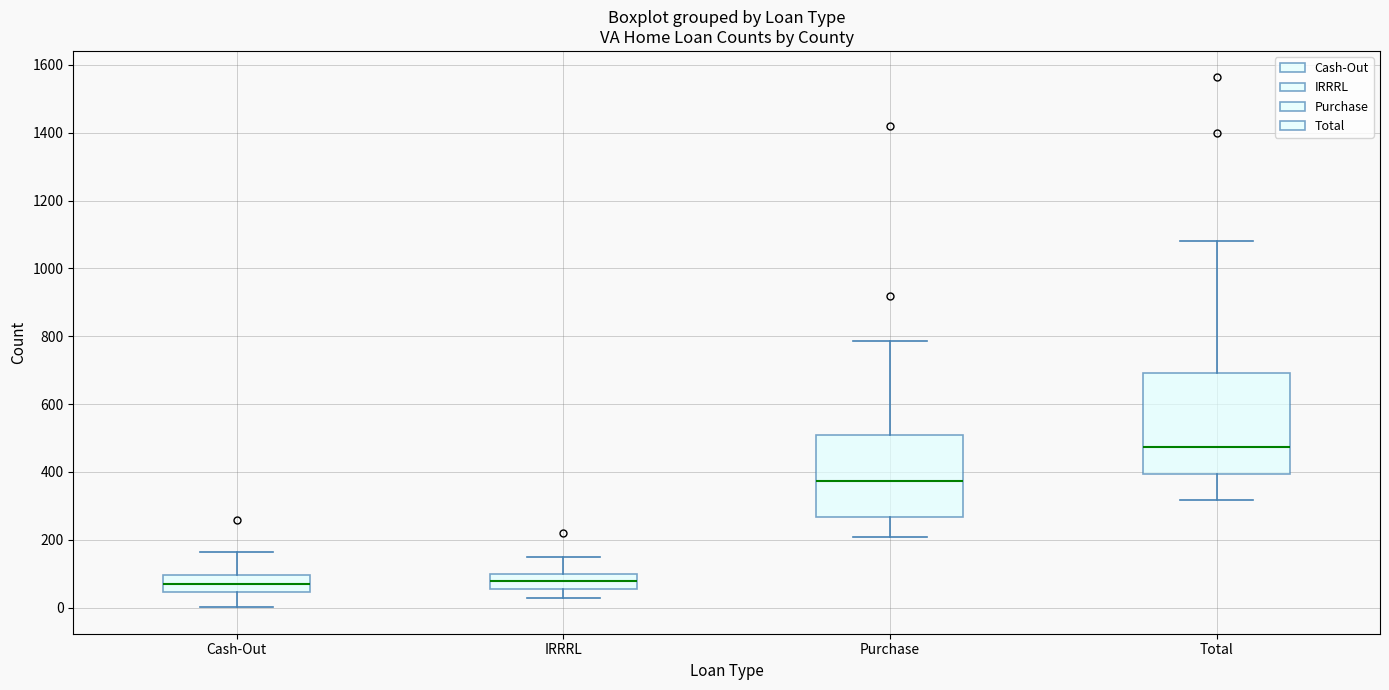

Comparing the boxes themselves (not the whiskers), which one is the tallest?

Total